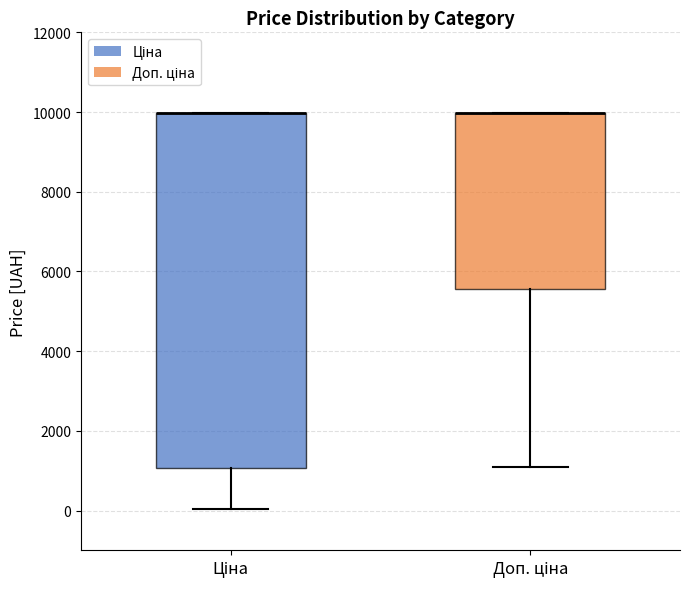

Reading left to right, transcribe this box plot: for each box, give where its median line is, the range the box spans, and where its two whiskers end, as read against the y-axis. The values are not printed on the chart, so give them approximately, as read against the axis.

Ціна: median 10000 (drawn on the box's upper edge), box 1000 to 10000, whiskers 0 to 10000
Доп. ціна: median 10000 (drawn on the box's upper edge), box 5600 to 10000, whiskers 1000 to 10000